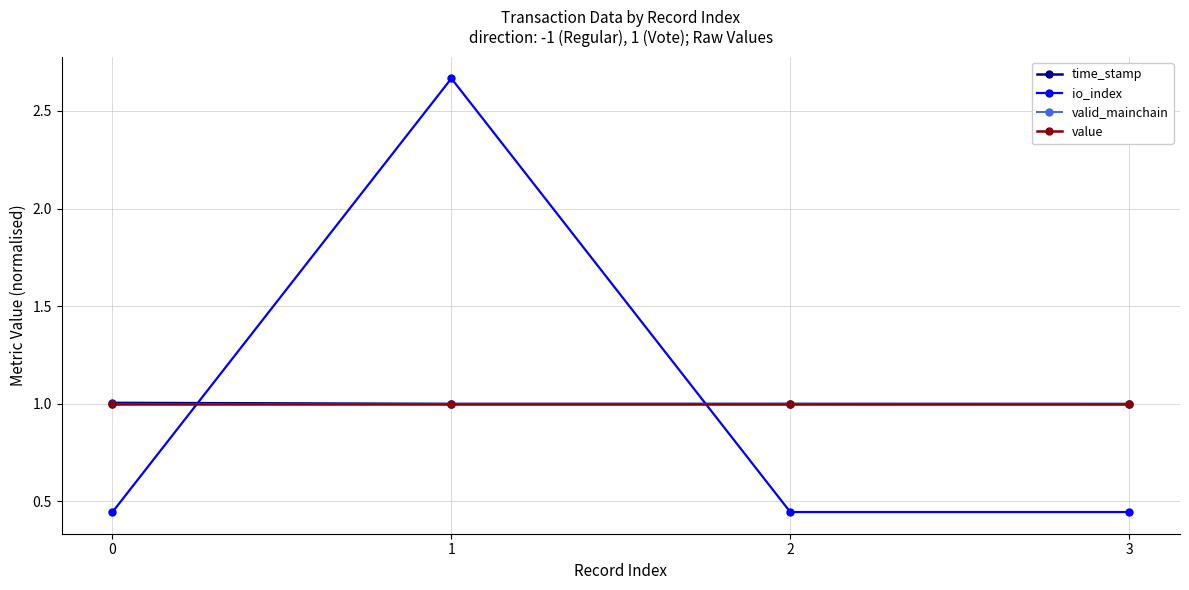

Does the chart have visible grid lines?

Yes